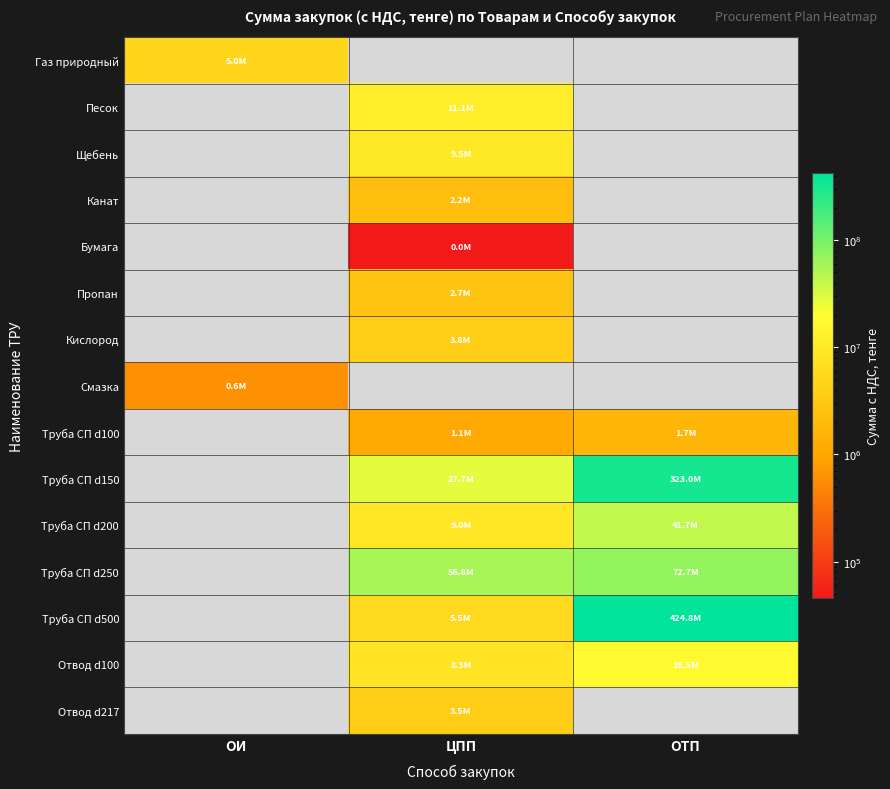

The Газ природный series shows 2197748.6 at ОИ. True or false?

False